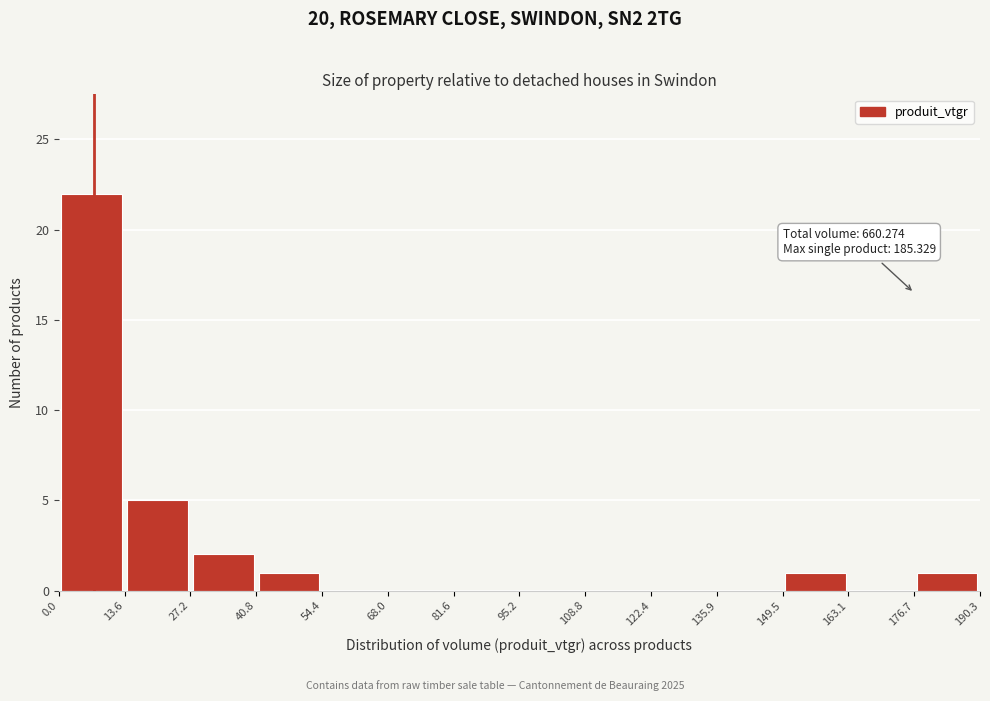

Over which range of the x-axis is the bar tallest?

0.0 to 13.6